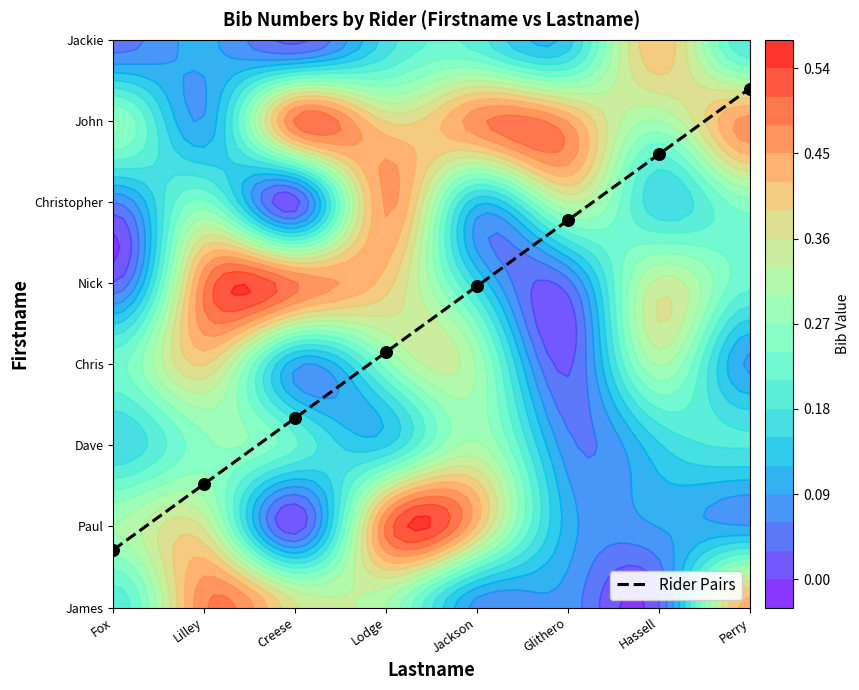

Which label corresponds to the largest value in the chart?

Perry